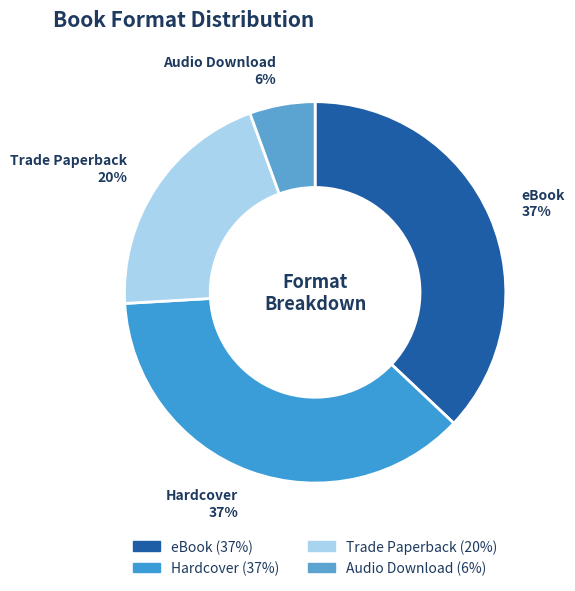

How many segments does this pie chart have?

4